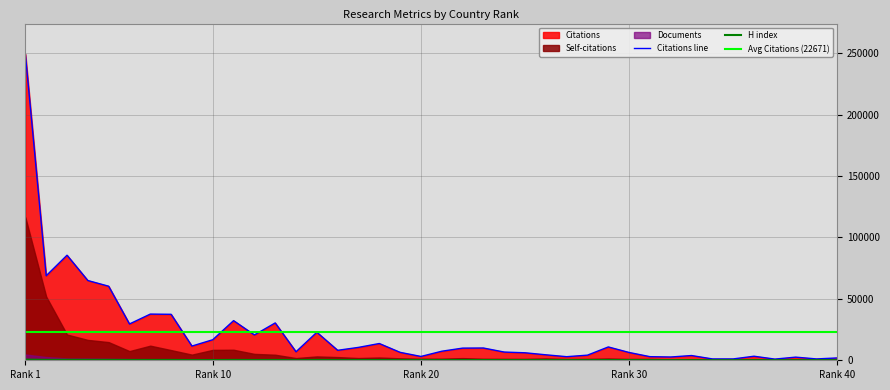

Which has a higher value, 36 or 12?

12